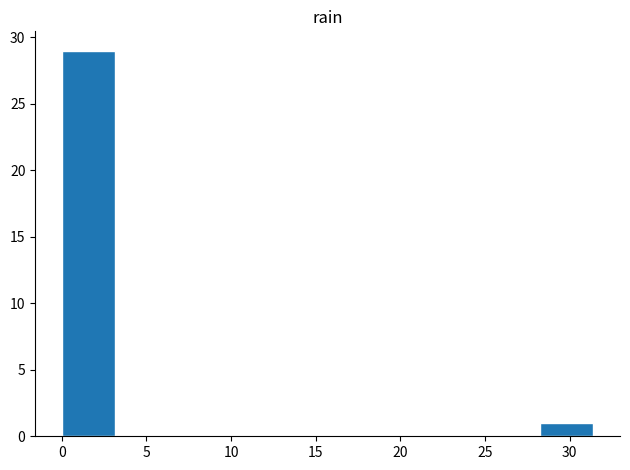

Over which range of the x-axis is the bar tallest?

0.0 to 3.0